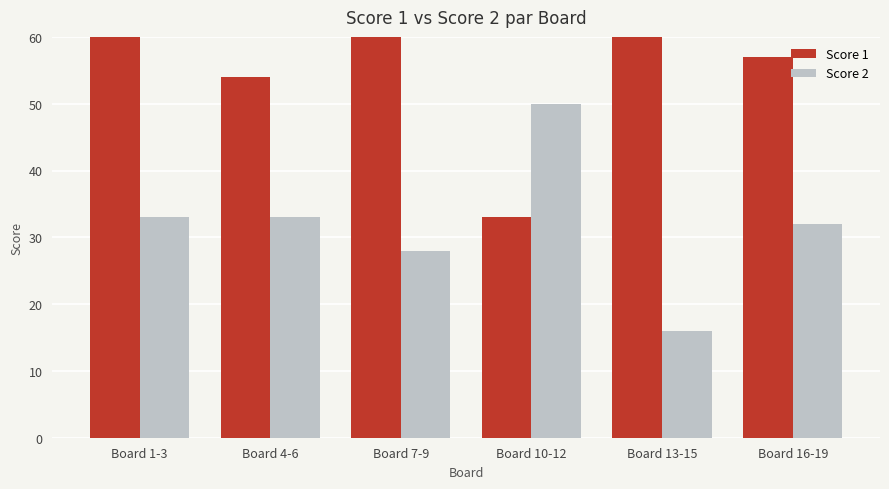

What is the minimum value for Score 1?

33